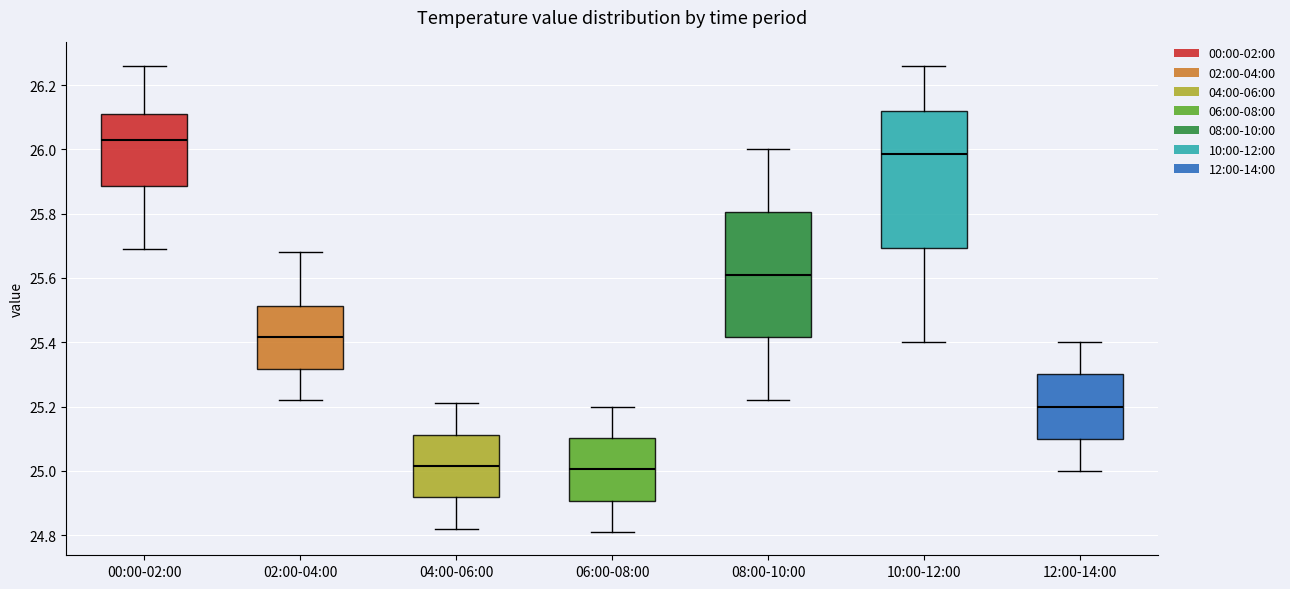

Which box is the tallest, from its lower edge to its upper edge?

10:00-12:00